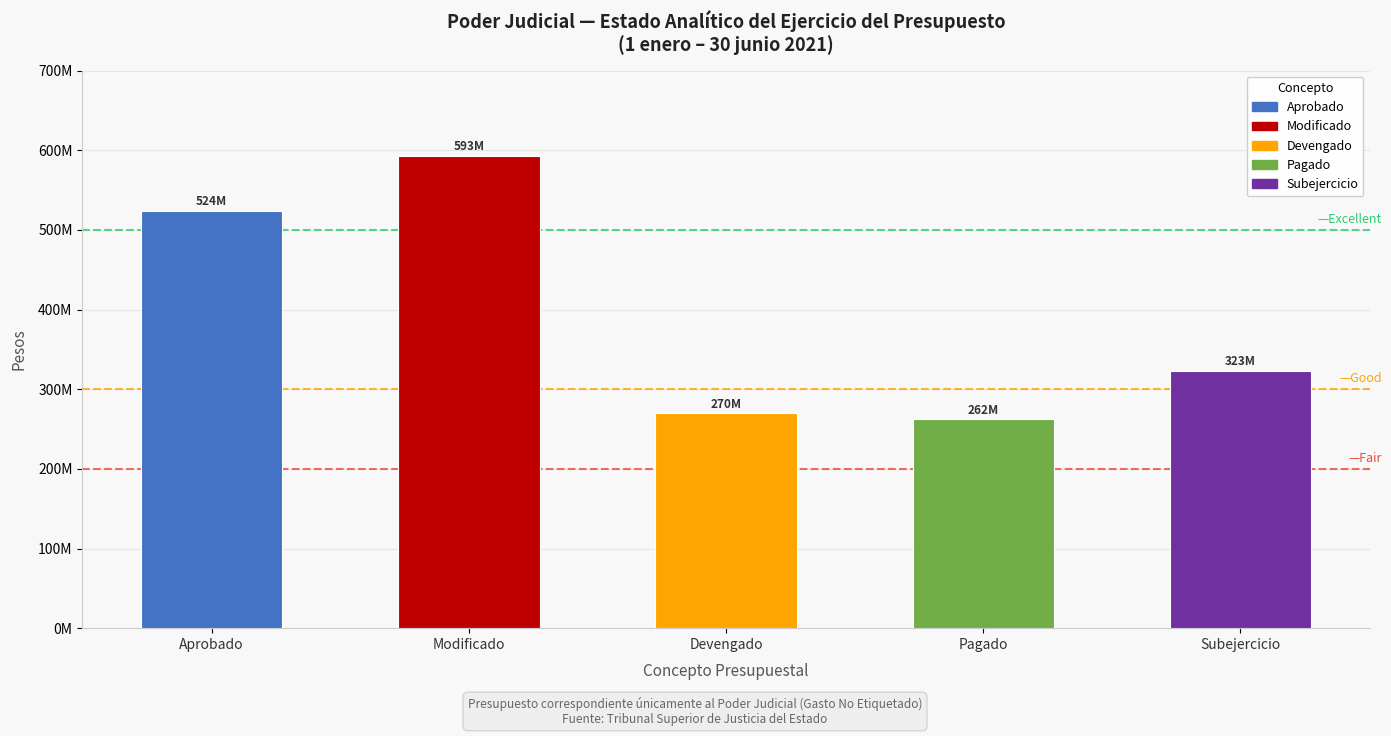

List the labels in order of value, largest first.

Modificado, Aprobado, Subejercicio, Devengado, Pagado